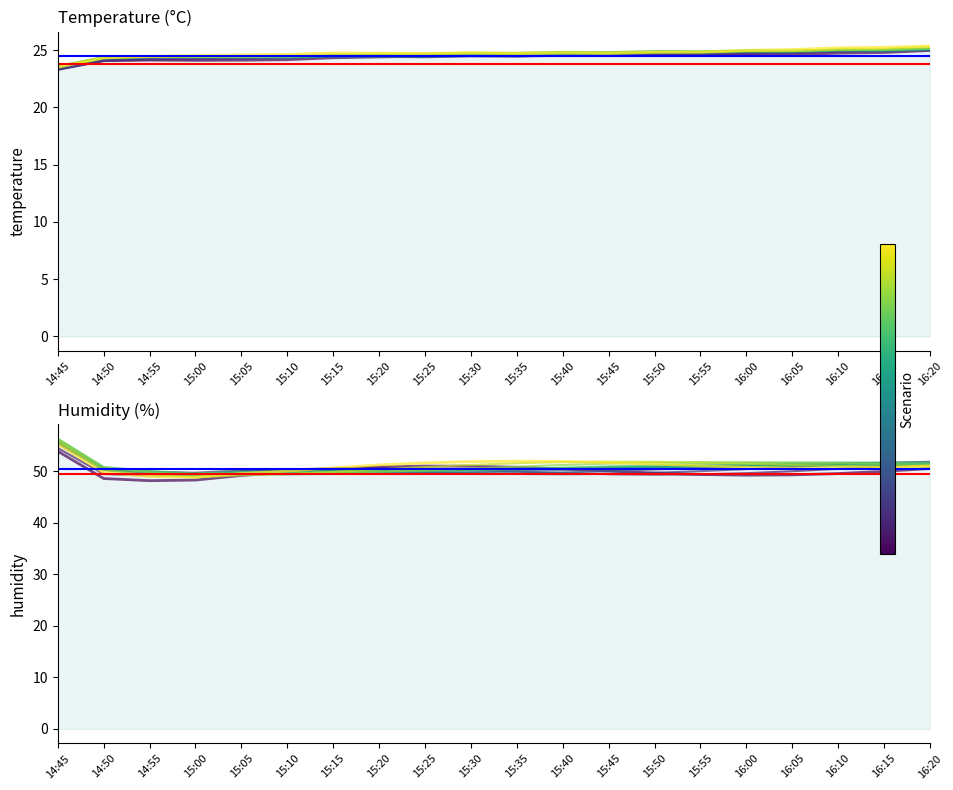

Reading left to right, list all the values displayed in this chart.

14:45=53.9	14:50=48.6	14:55=48.2	15:00=48.3	15:05=49.2	15:10=49.8	15:15=50.4	15:20=50.8	15:25=51.0	15:30=51.0	15:35=50.8	15:40=50.4	15:45=50.0	15:50=49.7	15:55=49.4	16:00=49.3	16:05=49.3	16:10=49.6	16:15=50.0	16:20=50.5